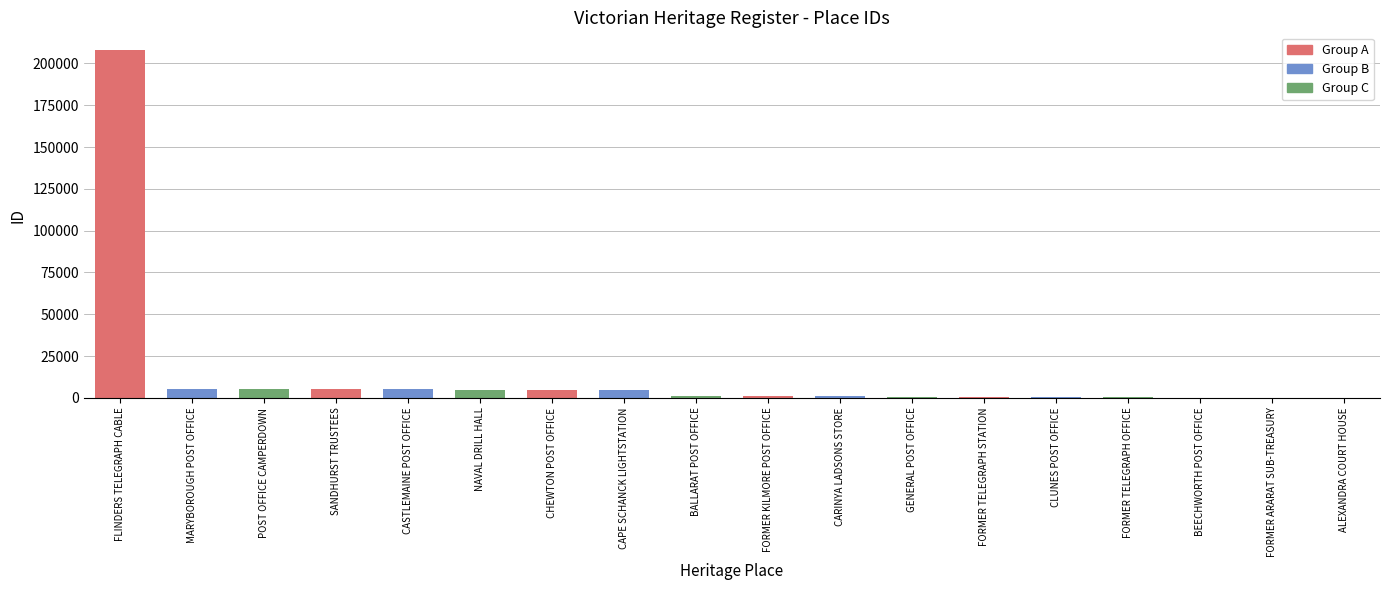

The chart shows a value of 298990 at FLINDERS TELEGRAPH CABLE. True or false?

False